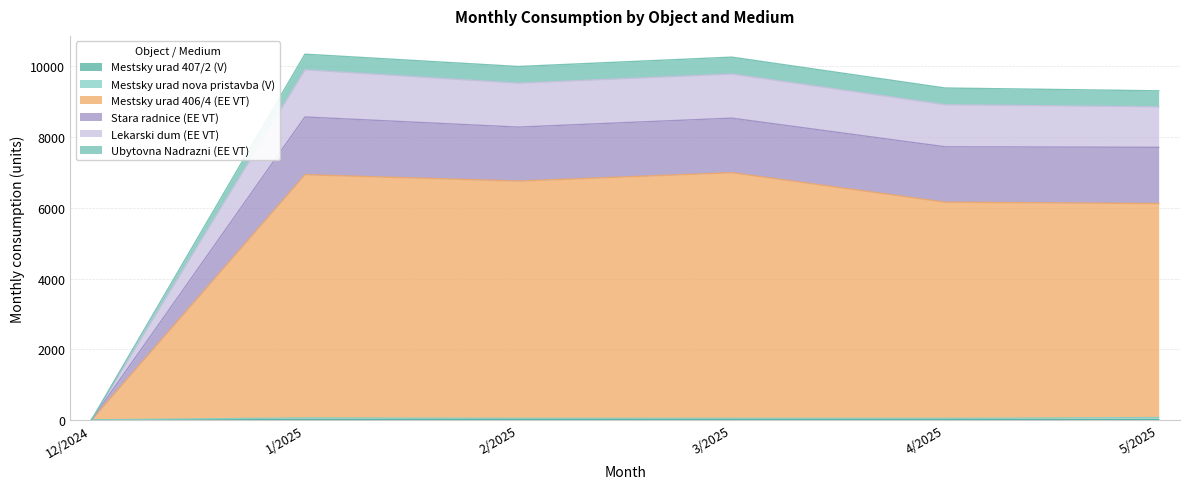

What is the difference between the Mestsky urad nova pristavba (V) values at 4/2025 and 2/2025?

1